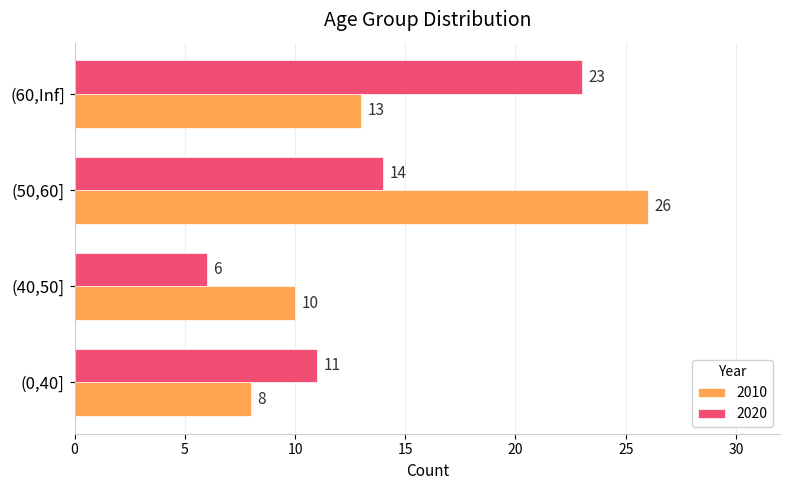

The 2010 series shows 16 at (40,50]. True or false?

False